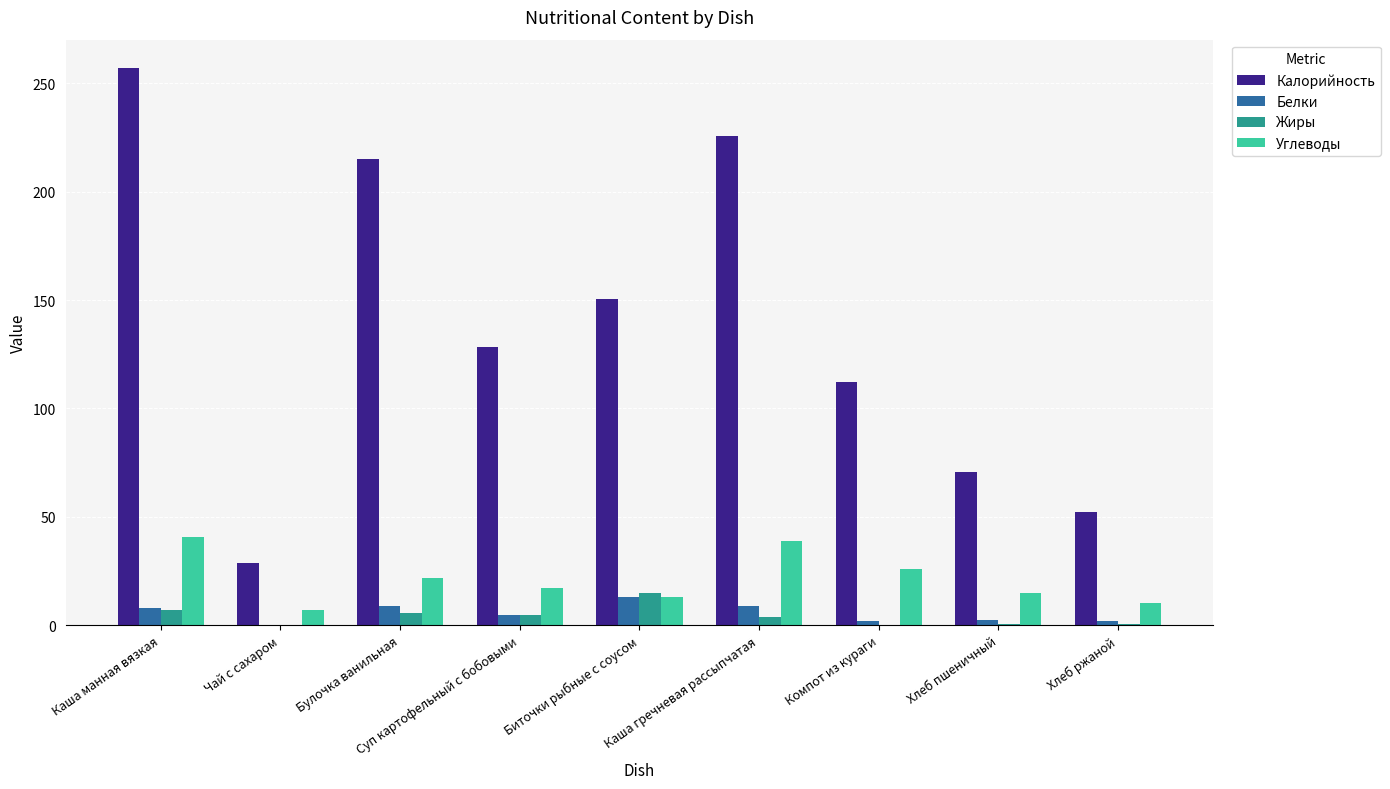

Which series has the largest total across all categories?

Калорийность